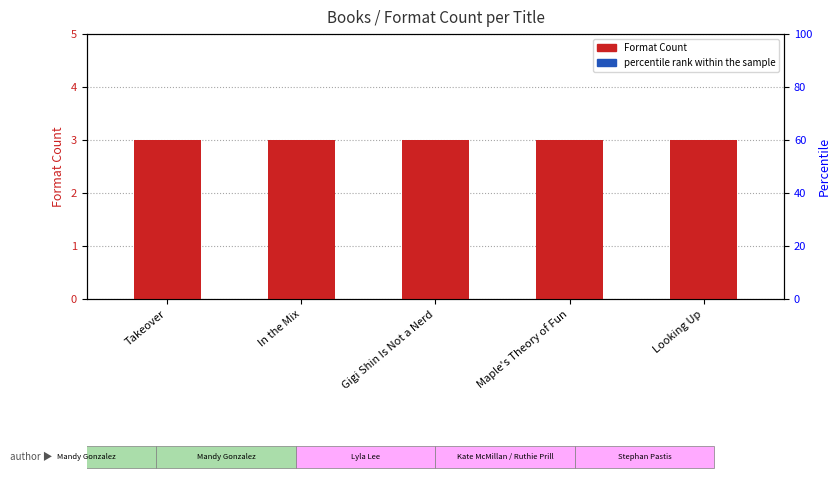

Where is percentile rank within the sample nearest to the value 0?

Takeover